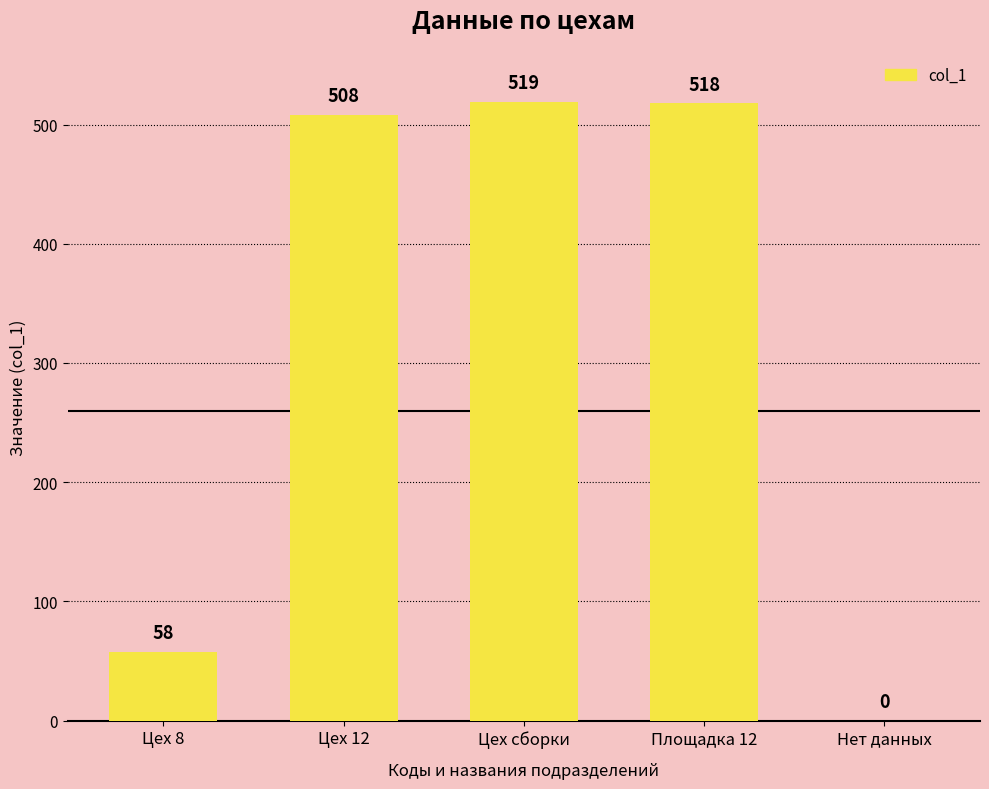

Is it true that the value at Площадка 12 is 518?

True